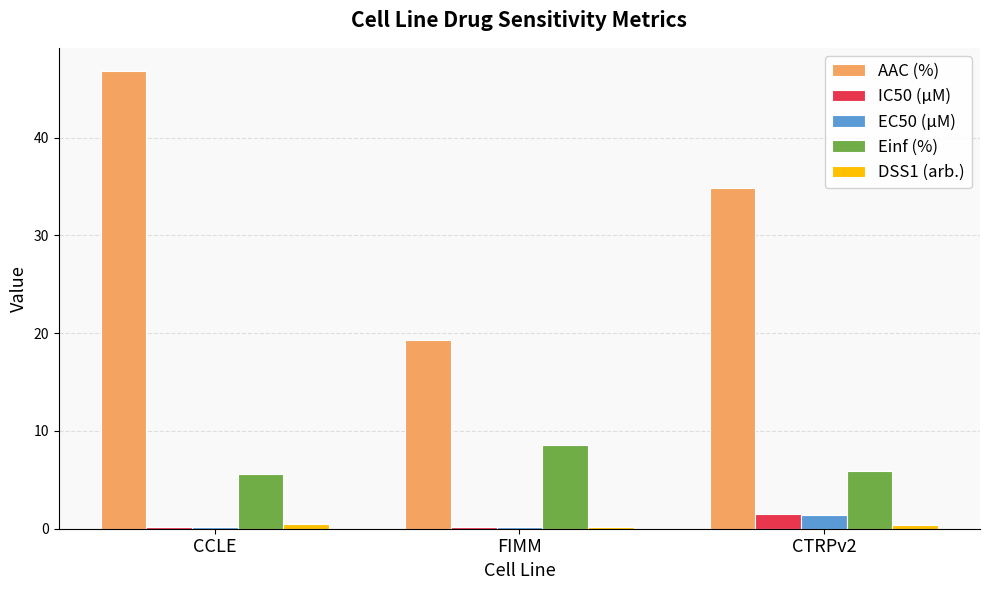

At which category is the sum across all series the highest?

CCLE